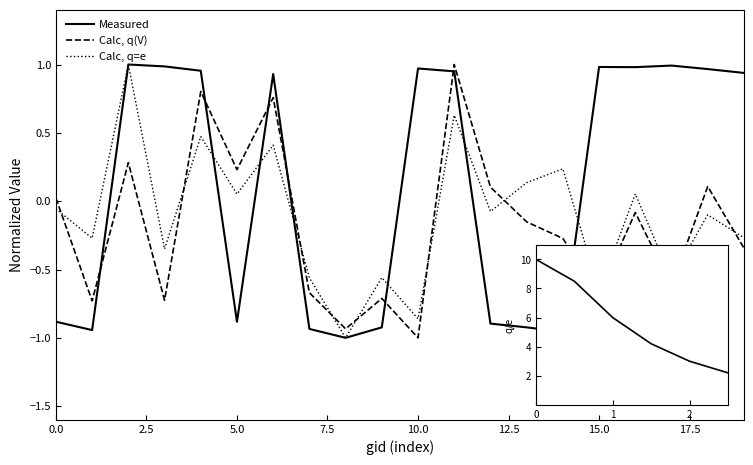

How many lines are shown in the chart?

3